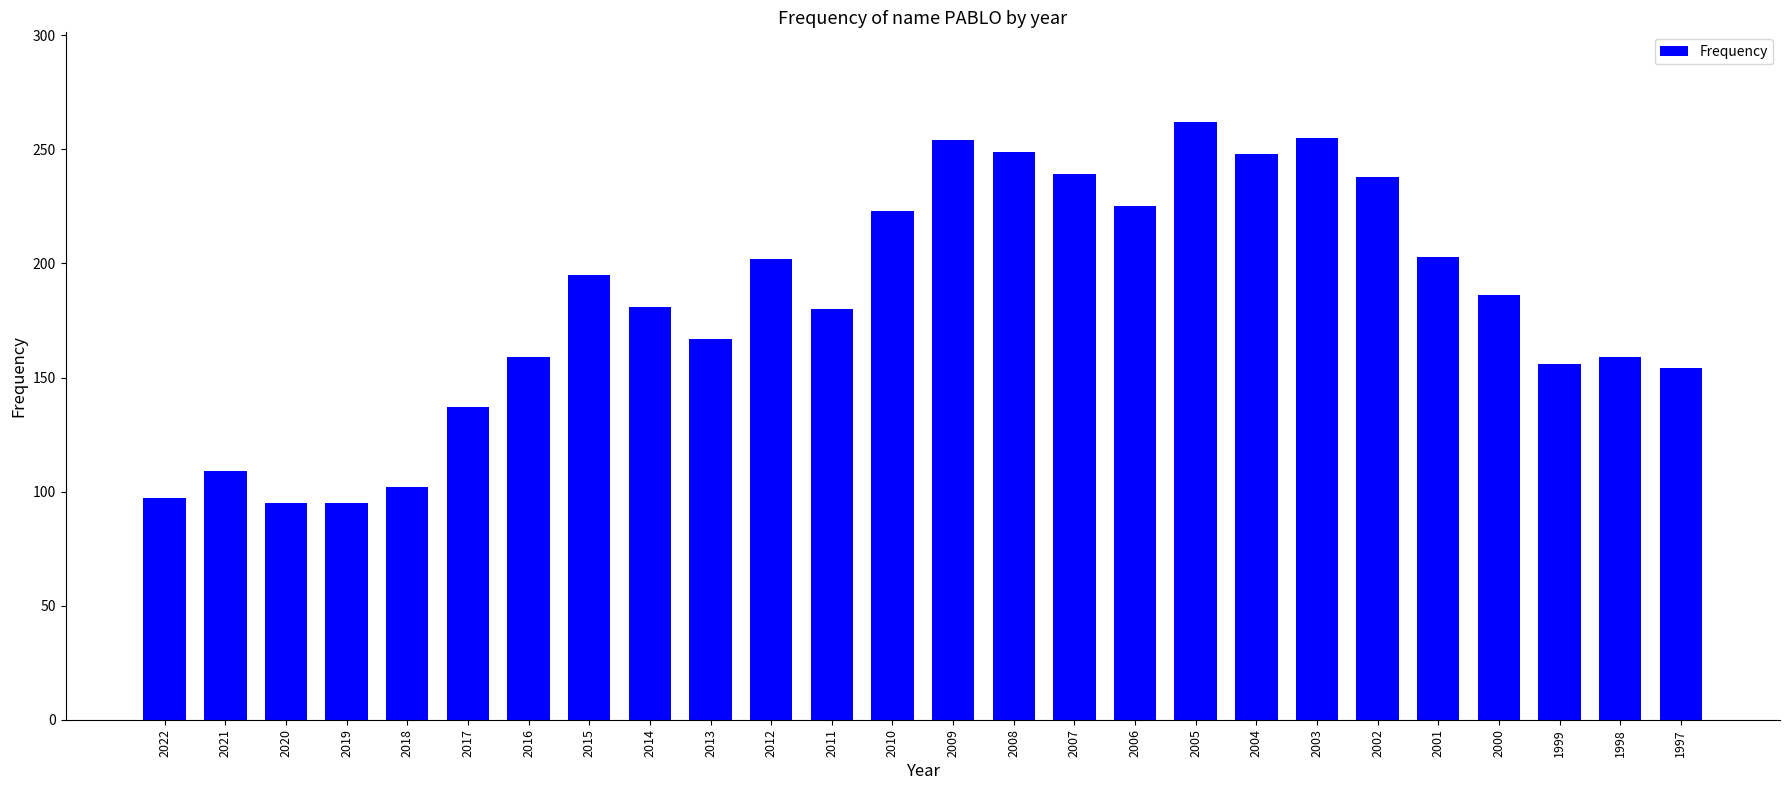

Is it true that the value at 2003 is 255?

True